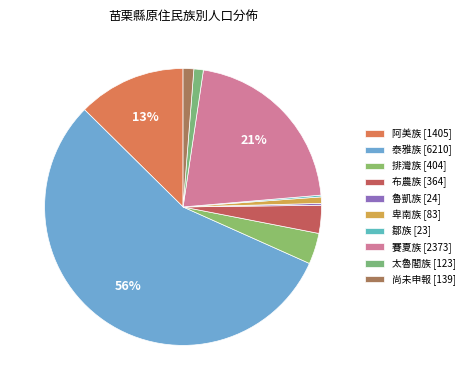

What is the ratio of the value at 鄒族 to the value at 魯凱族?

1.0